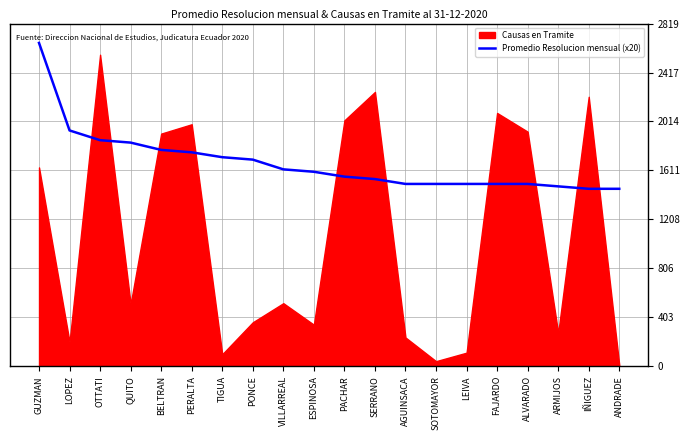

The Promedio Resolucion mensual (x20) series shows 938 at OTTATI. True or false?

False